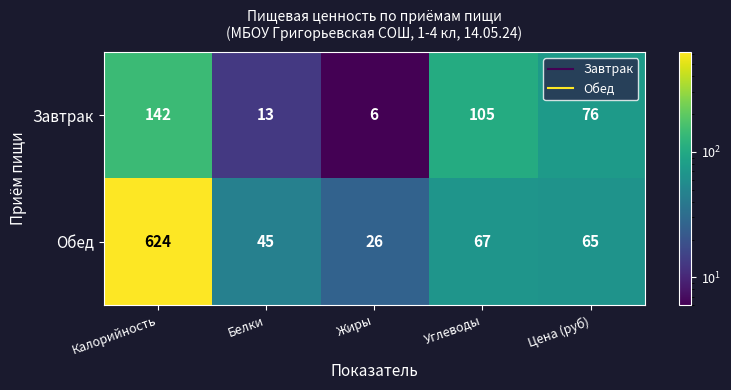

True or false: Обед has a value of 62 at Белки.

False